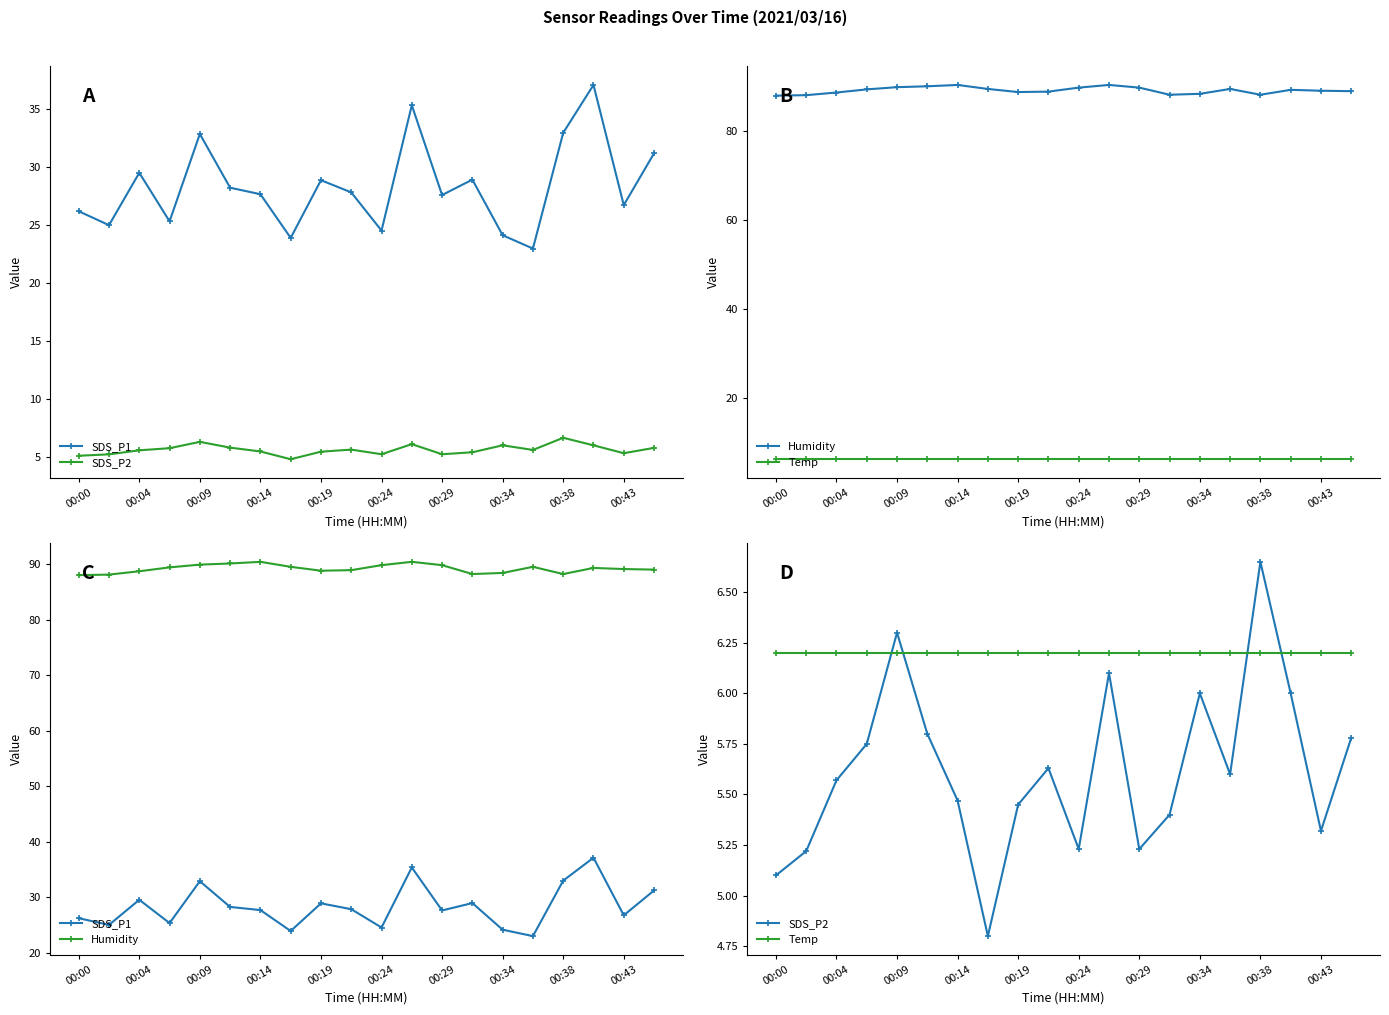

The SDS_P1 series shows 27.7 at 00:14. True or false?

True